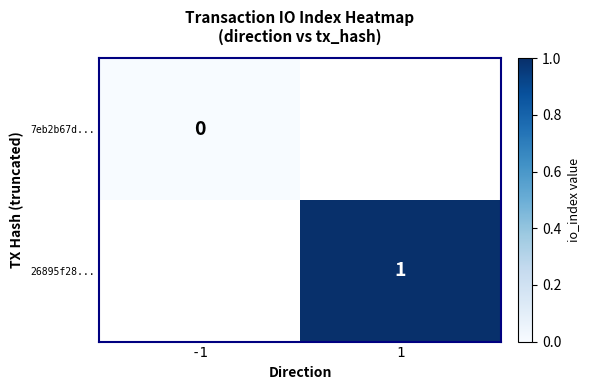

Is it true that 26895f28... equals 0.5 at 1?

False